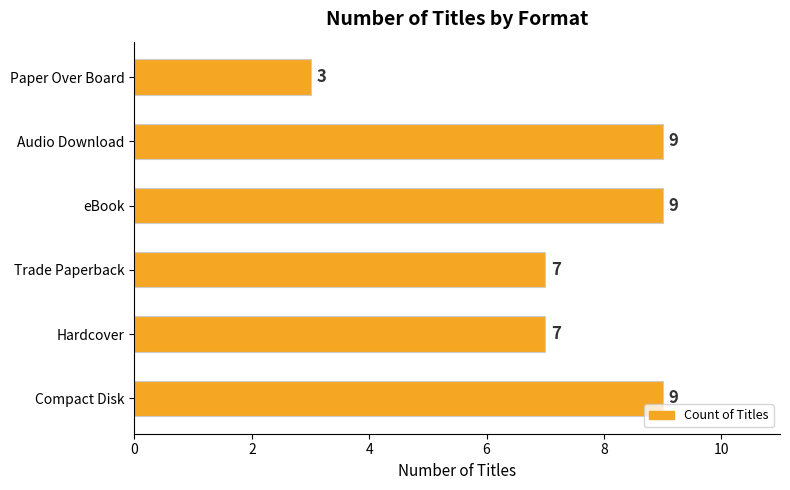

How many bars are there in total?

6